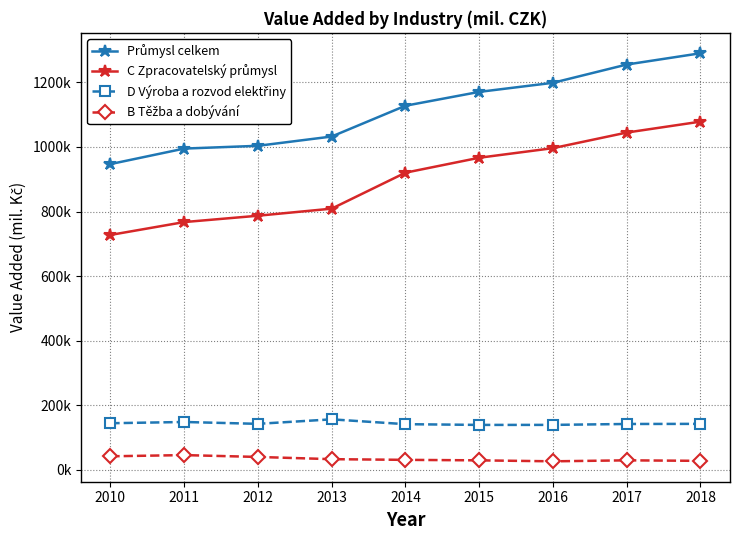

True or false: D Výroba a rozvod elektřiny and C Zpracovatelský průmysl intersect in this chart.

False